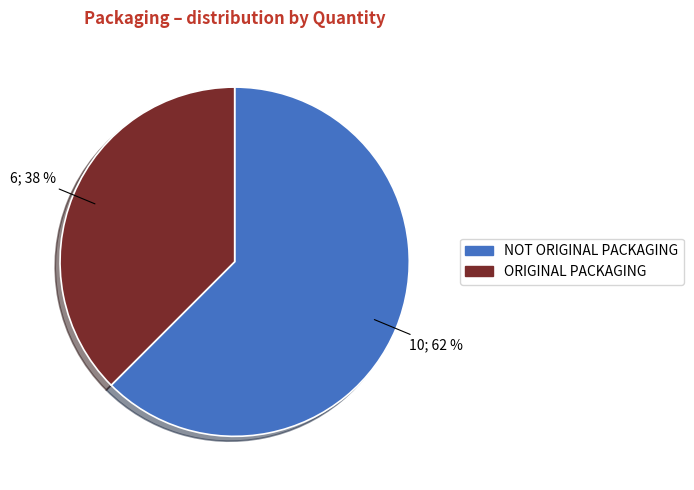

The NOT ORIGINAL PACKAGING slice represents 62% of the pie. True or false?

True